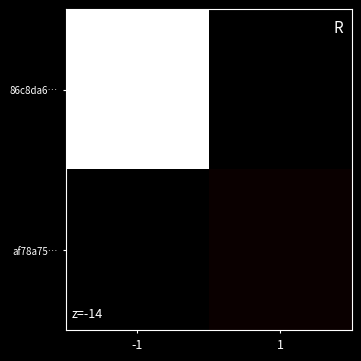

How many distinct data groups are displayed?

2